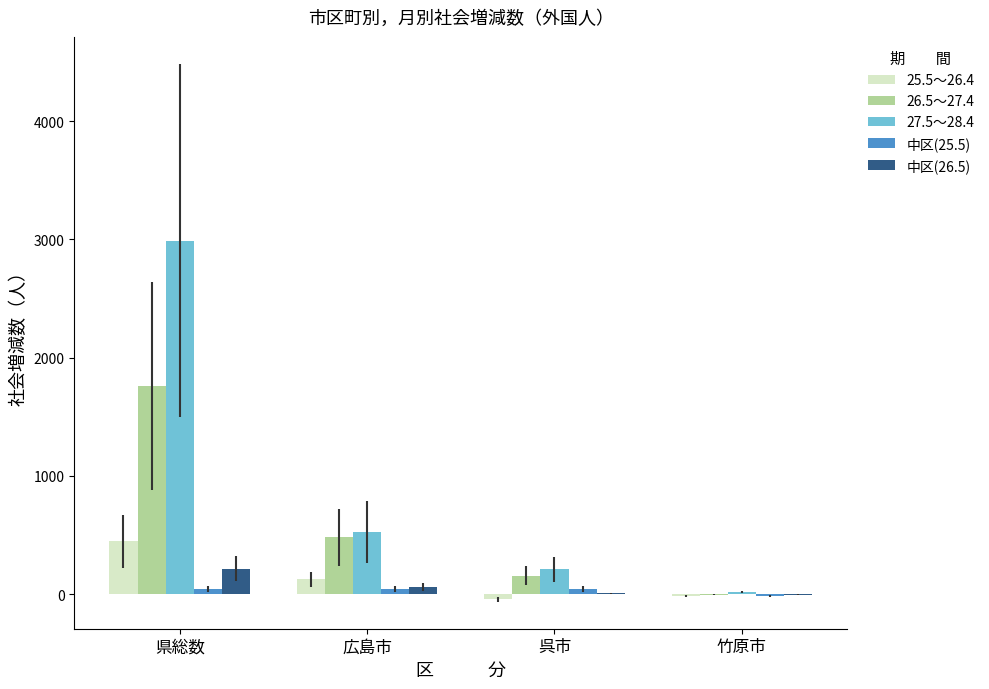

At which label is 26.5～27.4 closest to 878?

広島市